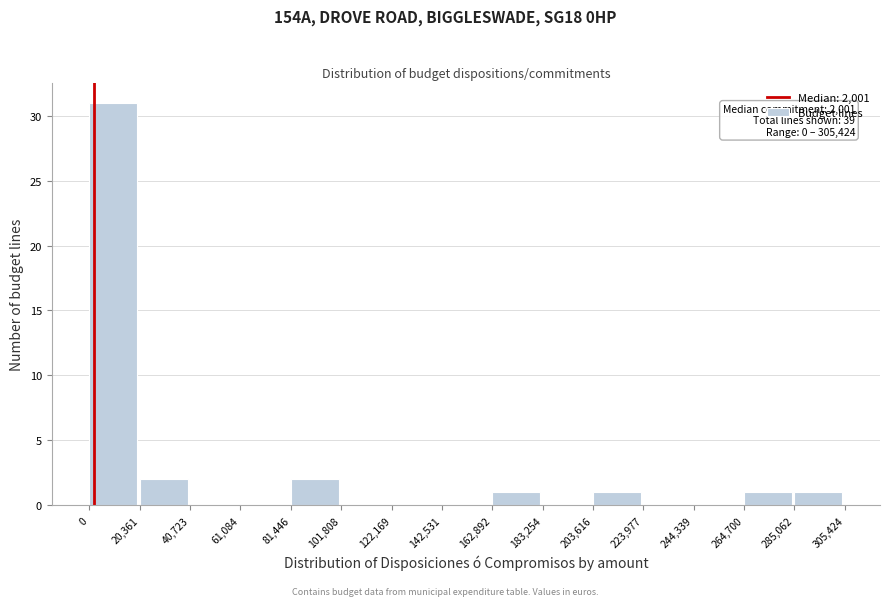

Which range on the x-axis has the tallest bar?

0 to 20,361